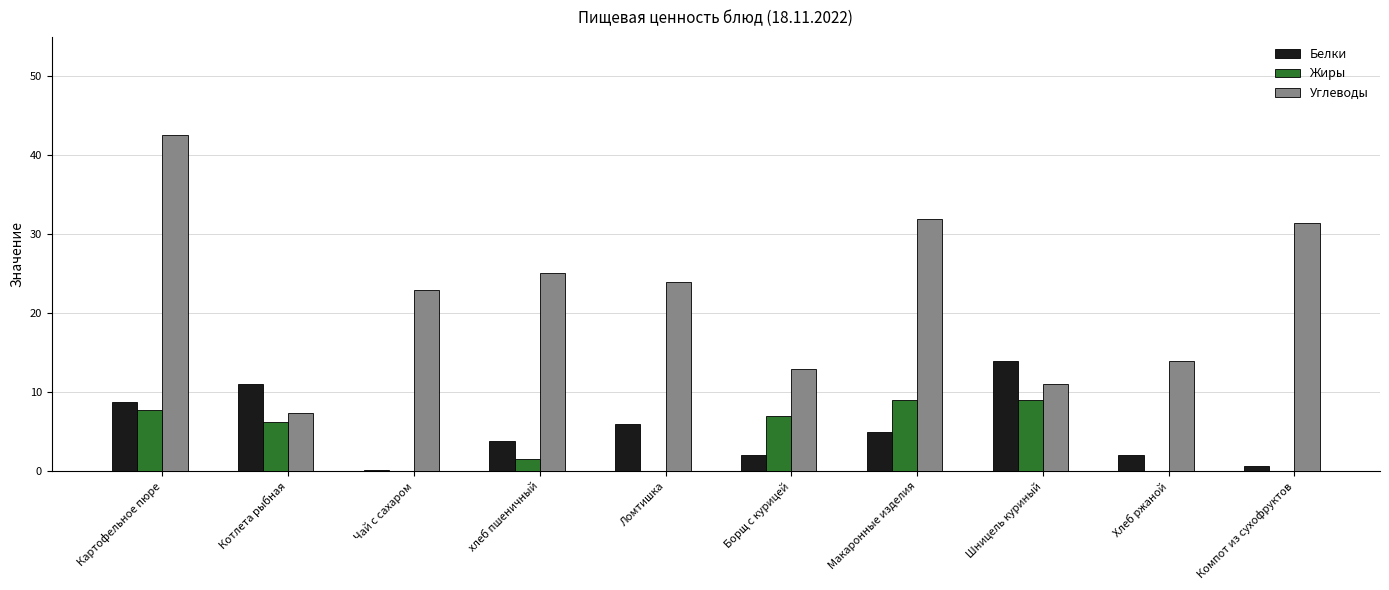

Is the value of Жиры at Хлеб ржаной greater than the value of Углеводы at Хлеб ржаной?

No